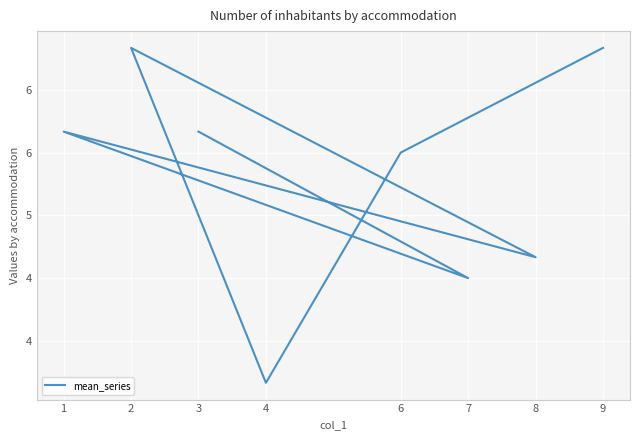

True or false: there are more than 2 points higher than both neighbors.

False